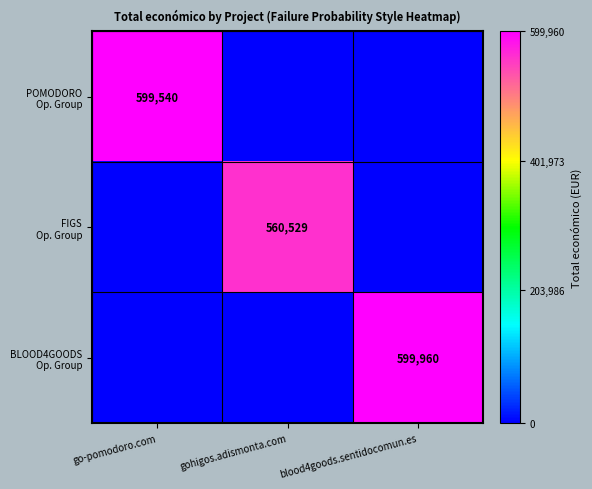

How many data points does each series have?

3